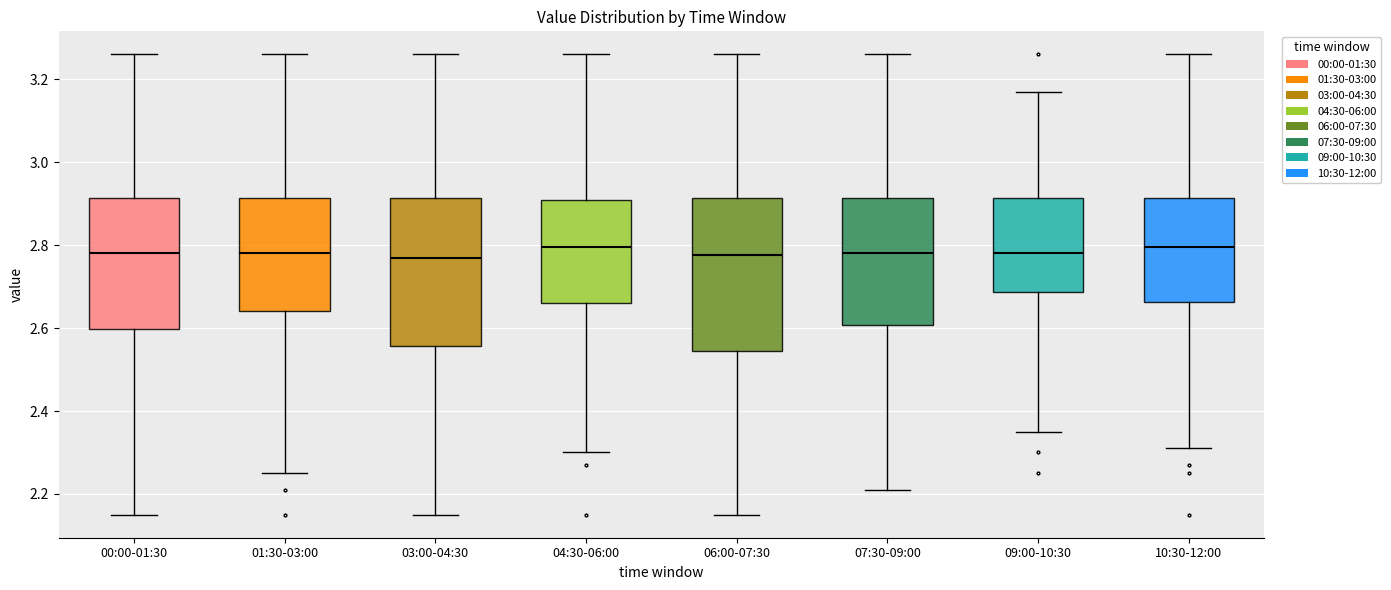

Reading left to right, read every box against the y-axis: the position of its median line, the range the box covers, and the ends of its whiskers. The values are not printed on the chart, so give them approximately, as read against the axis.

00:00-01:30: median 2.78, box 2.60 to 2.92, whiskers 2.16 to 3.26
01:30-03:00: median 2.78, box 2.64 to 2.92, whiskers 2.26 to 3.26
03:00-04:30: median 2.78, box 2.56 to 2.92, whiskers 2.16 to 3.26
04:30-06:00: median 2.80, box 2.66 to 2.92, whiskers 2.30 to 3.26
06:00-07:30: median 2.78, box 2.54 to 2.92, whiskers 2.16 to 3.26
07:30-09:00: median 2.78, box 2.60 to 2.92, whiskers 2.22 to 3.26
09:00-10:30: median 2.78, box 2.68 to 2.92, whiskers 2.36 to 3.18
10:30-12:00: median 2.80, box 2.66 to 2.92, whiskers 2.32 to 3.26